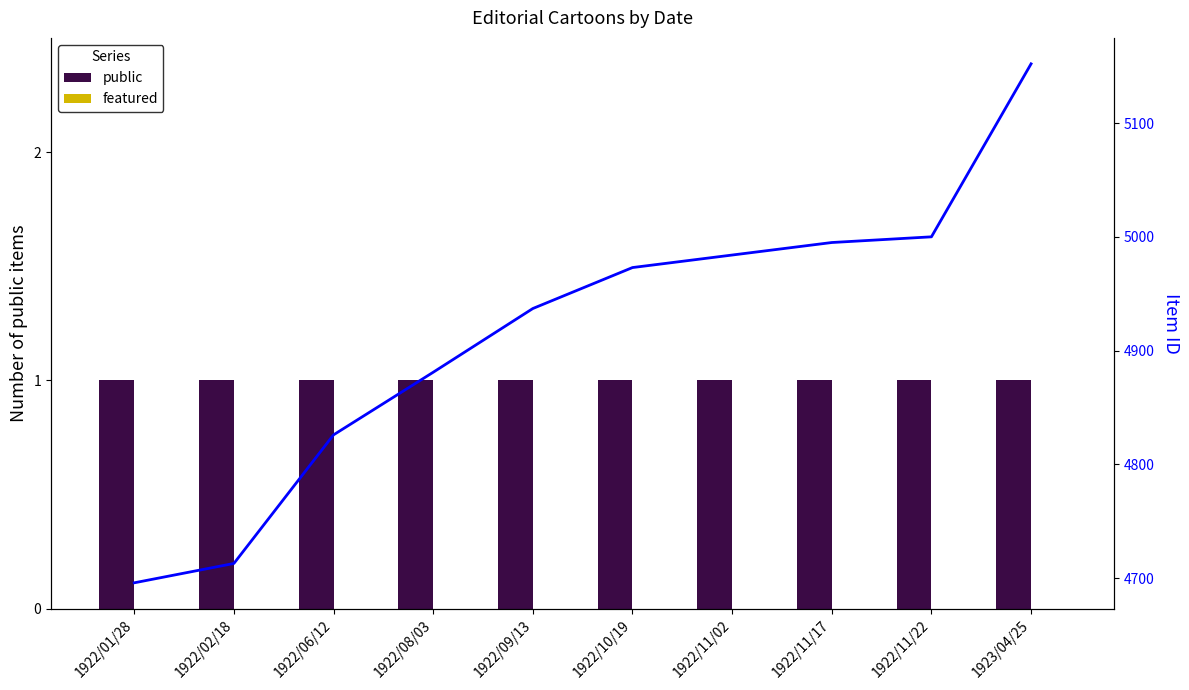

Reading left to right, list all the values displayed in this chart.

public: 1	1	1	1	1	1	1	1	1	1
featured: 0	0	0	0	0	0	0	0	0	0
Item ID: 4696	4713	4826	4881	4937	4973	4984	4995	5000	5152